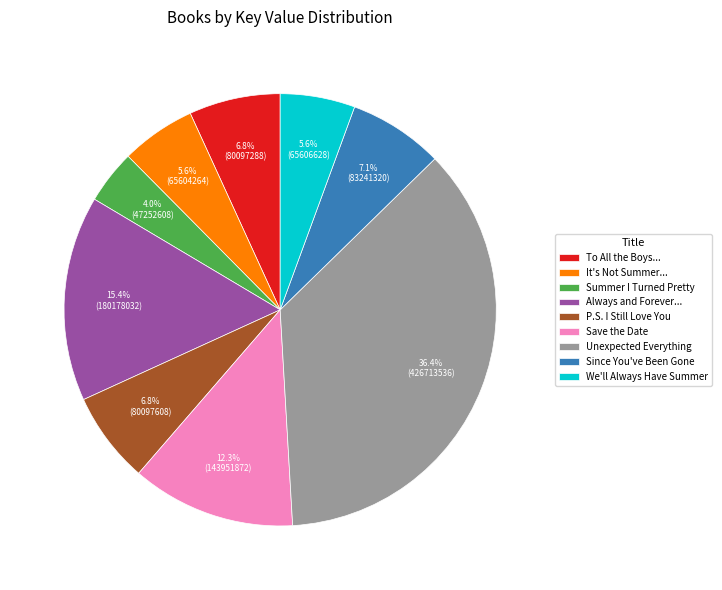

True or false: Unexpected Everything accounts for 51% of the total.

False